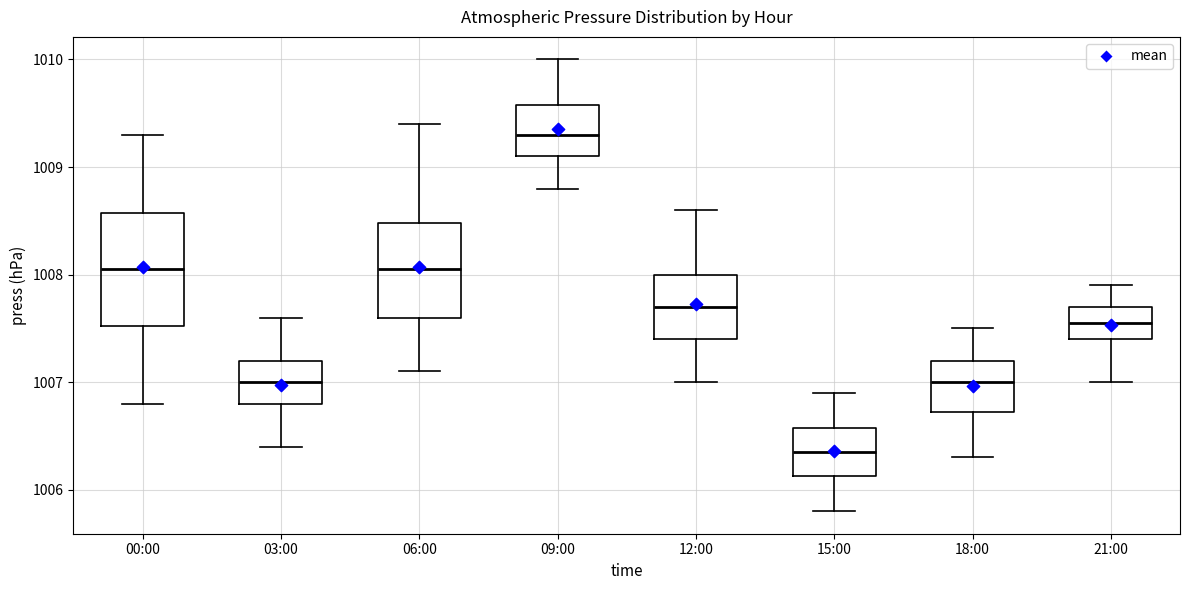

Reading left to right, read every box against the y-axis: the position of its median line, the range the box covers, and the ends of its whiskers. The values are not printed on the chart, so give them approximately, as read against the axis.

00:00: median 1008.1, box 1007.5 to 1008.6, whiskers 1006.8 to 1009.3
03:00: median 1007.0, box 1006.8 to 1007.2, whiskers 1006.4 to 1007.6
06:00: median 1008.1, box 1007.6 to 1008.5, whiskers 1007.1 to 1009.4
09:00: median 1009.3, box 1009.1 to 1009.6, whiskers 1008.8 to 1010.0
12:00: median 1007.7, box 1007.4 to 1008.0, whiskers 1007.0 to 1008.6
15:00: median 1006.4, box 1006.1 to 1006.6, whiskers 1005.8 to 1006.9
18:00: median 1007.0, box 1006.7 to 1007.2, whiskers 1006.3 to 1007.5
21:00: median 1007.6, box 1007.4 to 1007.7, whiskers 1007.0 to 1007.9